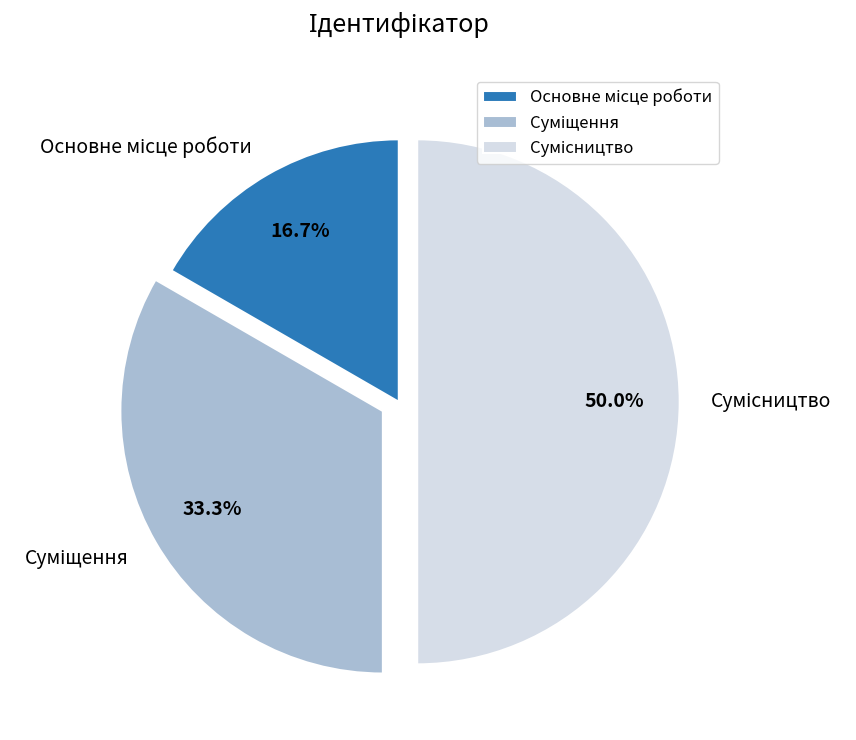

Is there any slice that represents more than half of the pie?

No